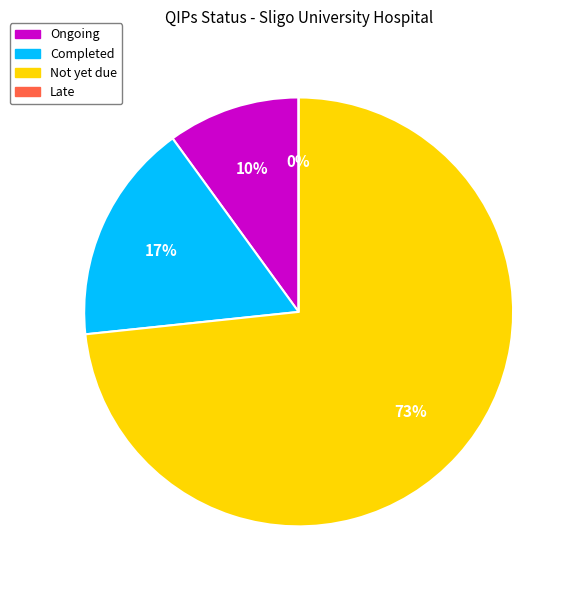

To the nearest percent, what is the difference between the Ongoing and Late slice percentages?

10%